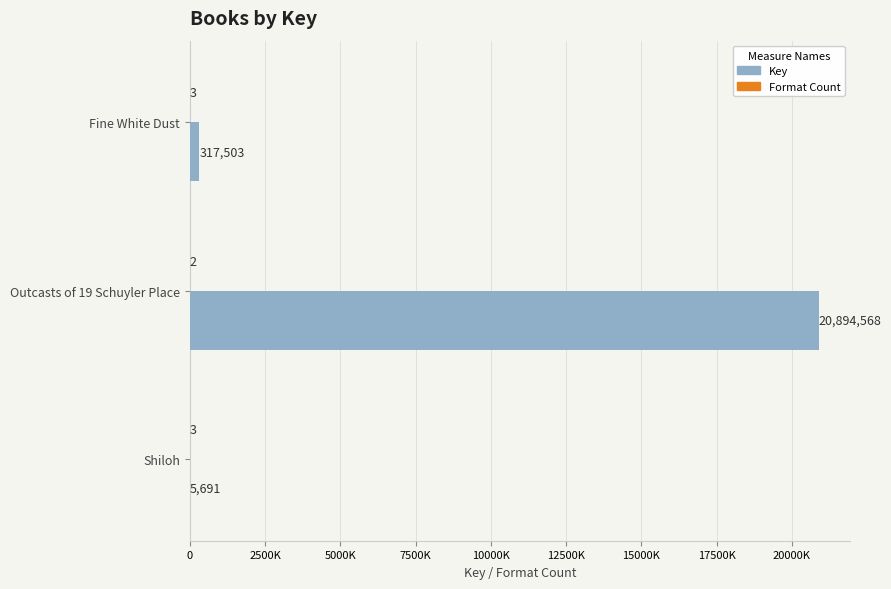

What is the maximum value shown in the chart?

20894568